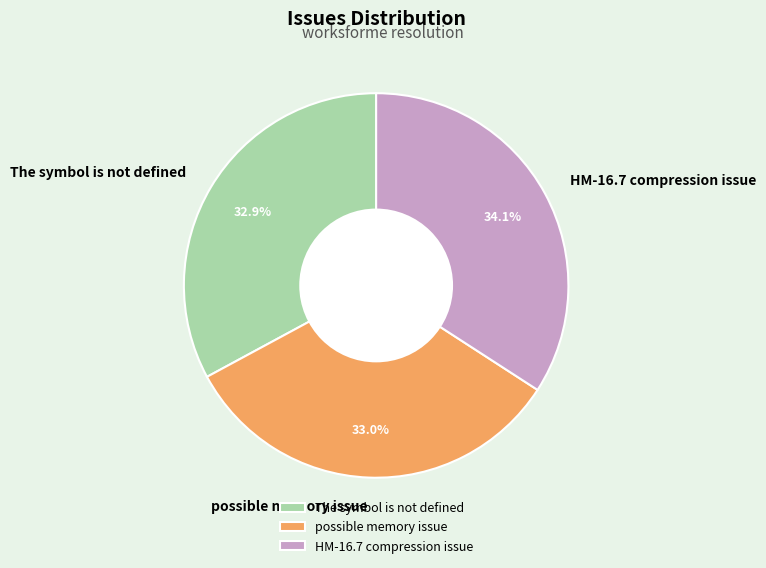

Count the number of slices in the pie.

3